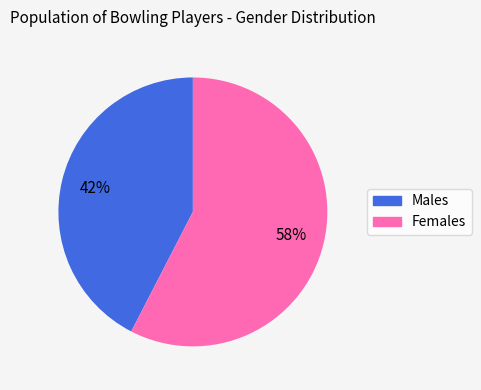

To the nearest percent, what is the average slice percentage?

50%